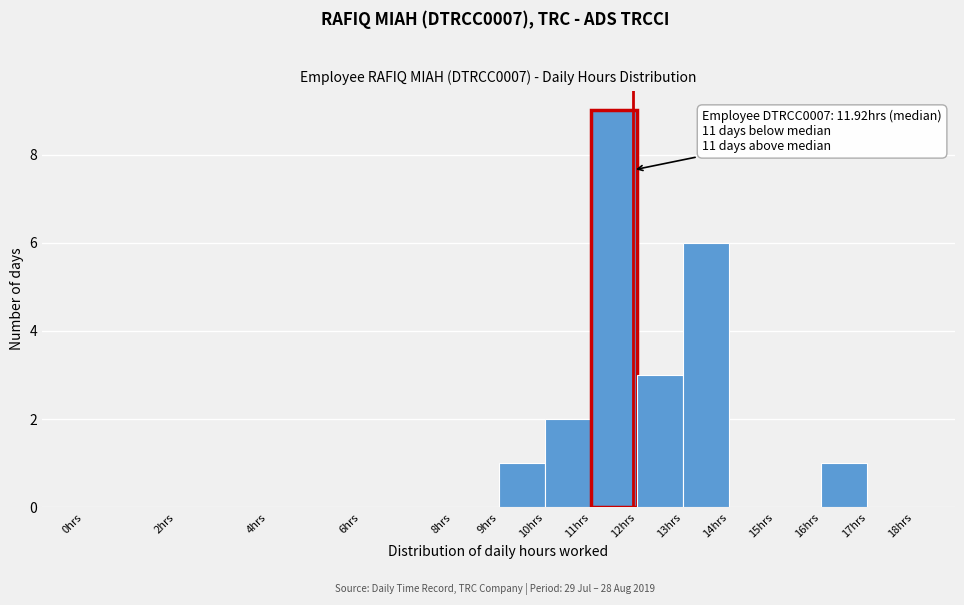

Which range on the x-axis has the tallest bar?

11 to 12